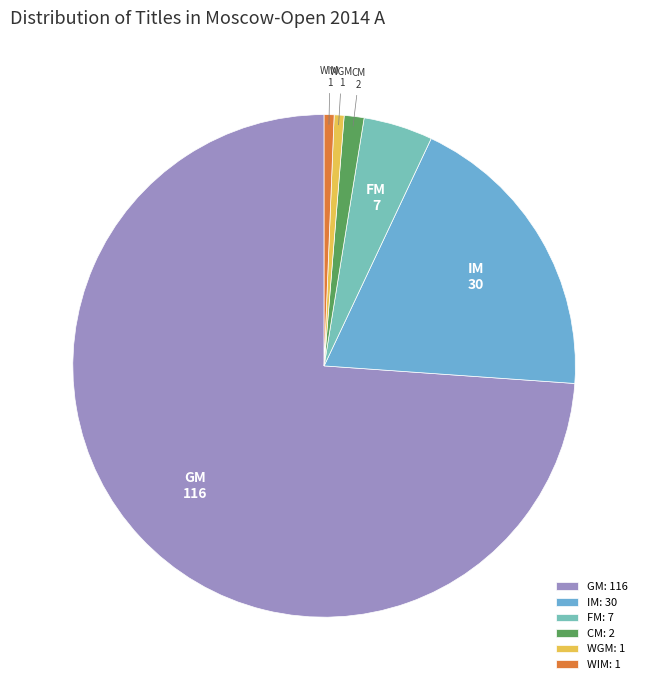

Which slice is the largest?

GM